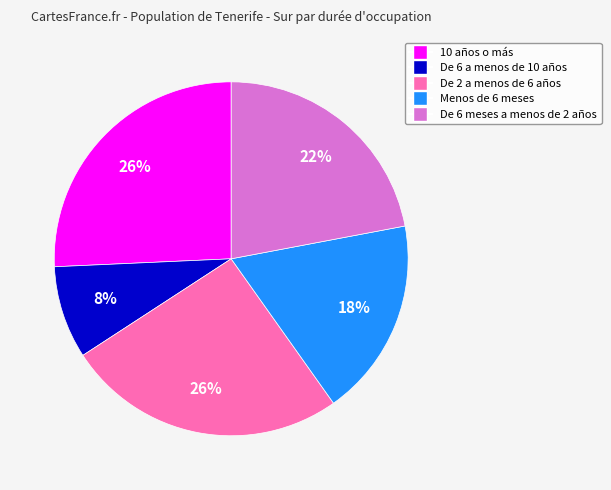

To the nearest percent, what percentage of the pie is 10 años o más?

26%